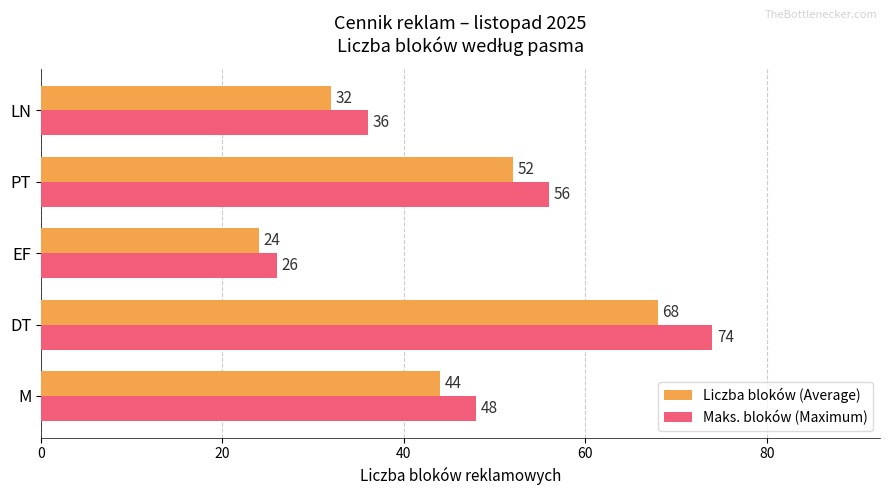

Is it true that Maks. bloków (Maximum) equals 30 at DT?

False